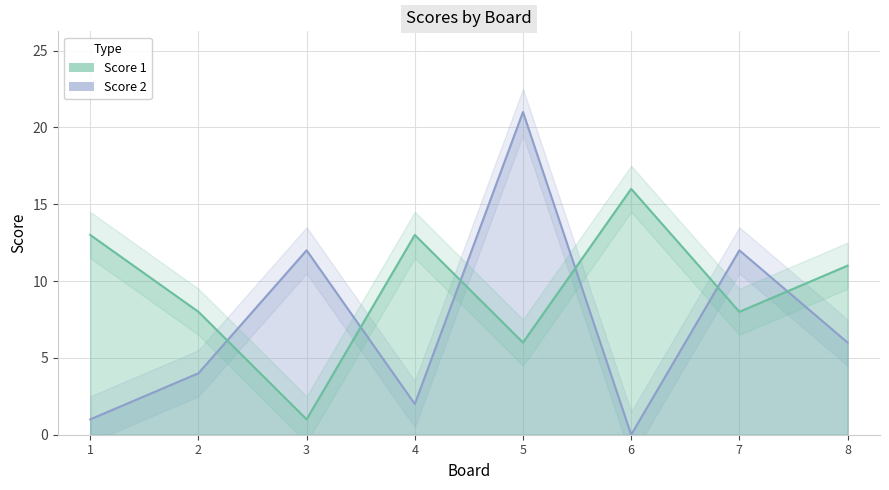

What is the maximum value for Score 2?

21